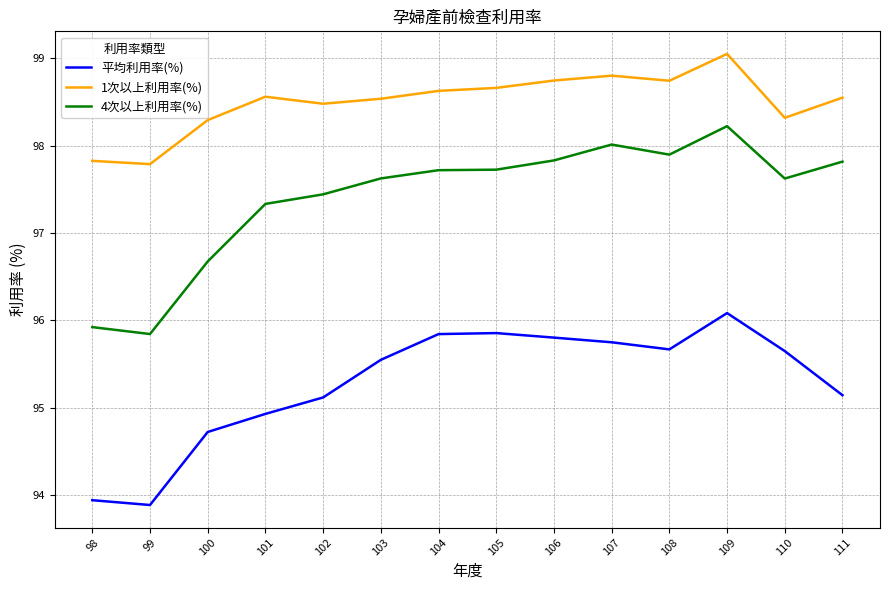

Which category has the highest value in the 4次以上利用率(%) series?

109